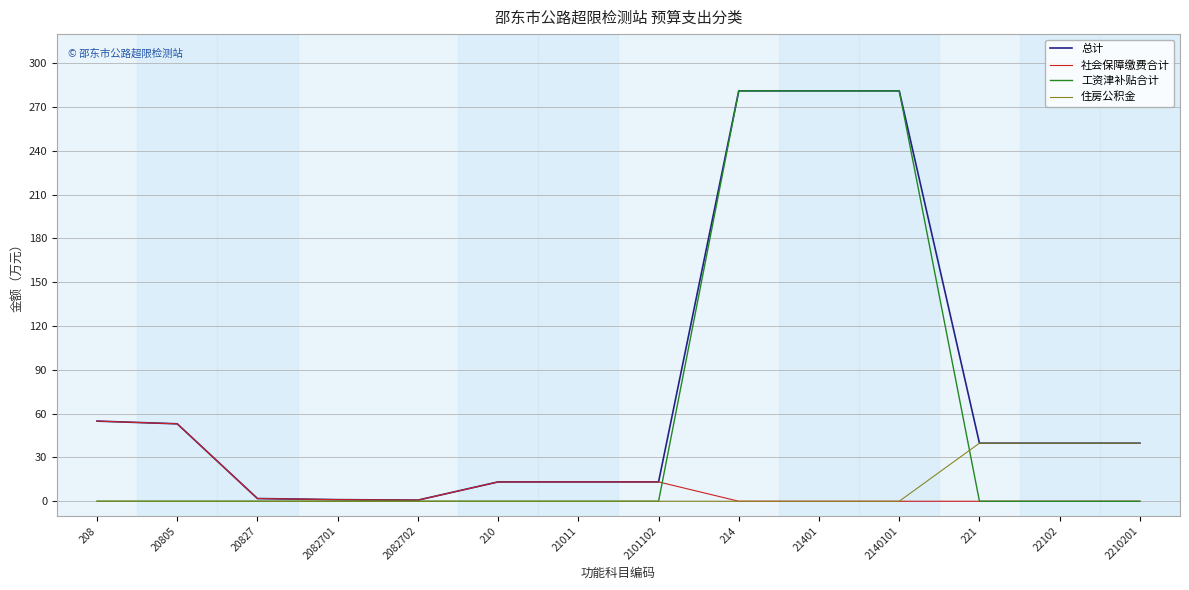

Count the number of data series in this chart.

4